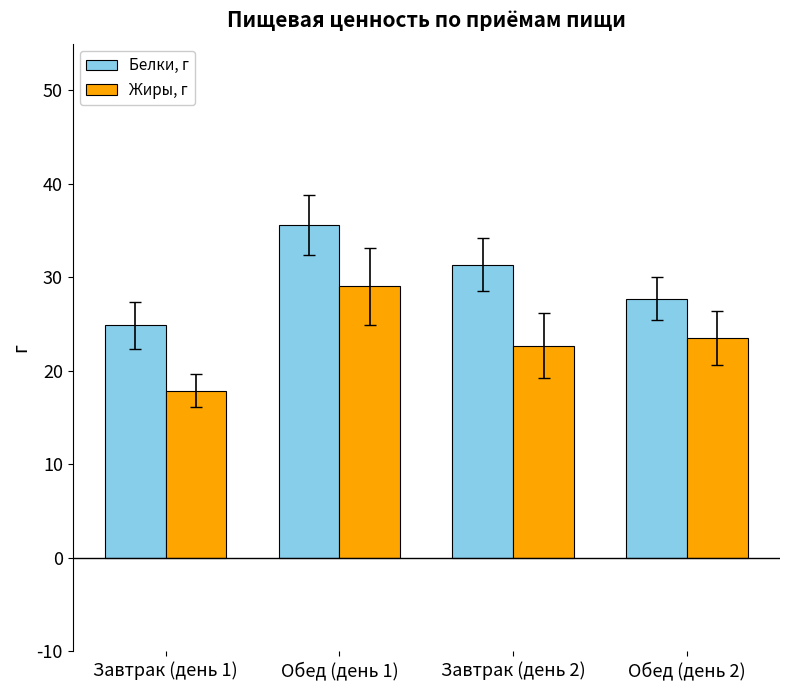

Reading left to right, list all the values displayed in this chart.

Белки, г: Завтрак (день 1)=24.9	Обед (день 1)=35.6	Завтрак (день 2)=31.4	Обед (день 2)=27.7
Жиры, г: Завтрак (день 1)=17.9	Обед (день 1)=29.0	Завтрак (день 2)=22.7	Обед (день 2)=23.6